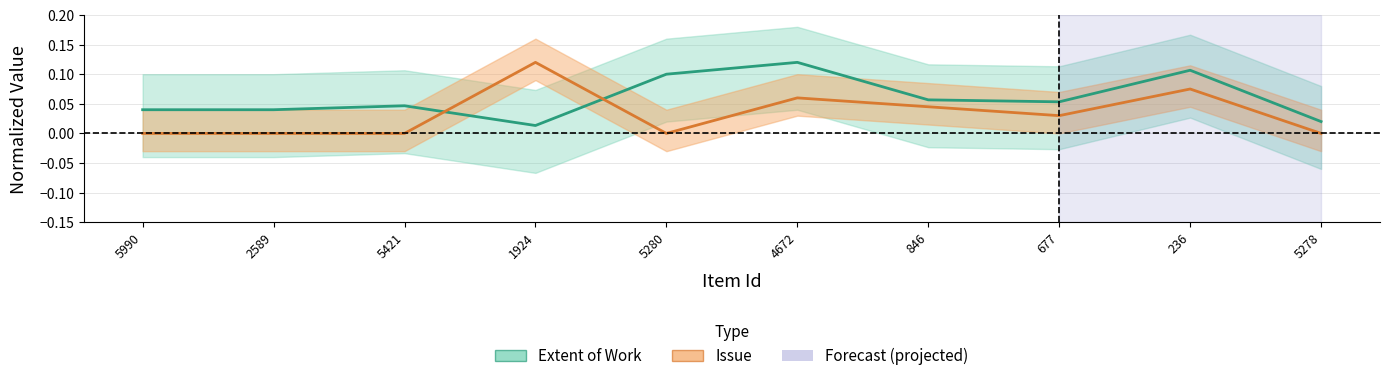

How many intersections are there between Extent of Work and Issue?

2